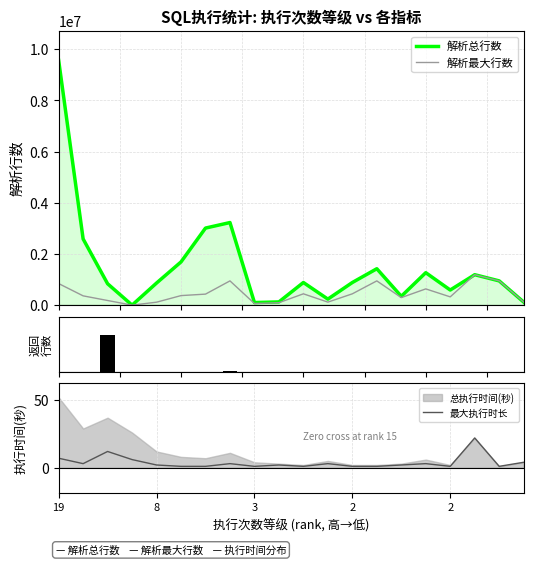

What is the maximum value for 解析最大行数?

1189755